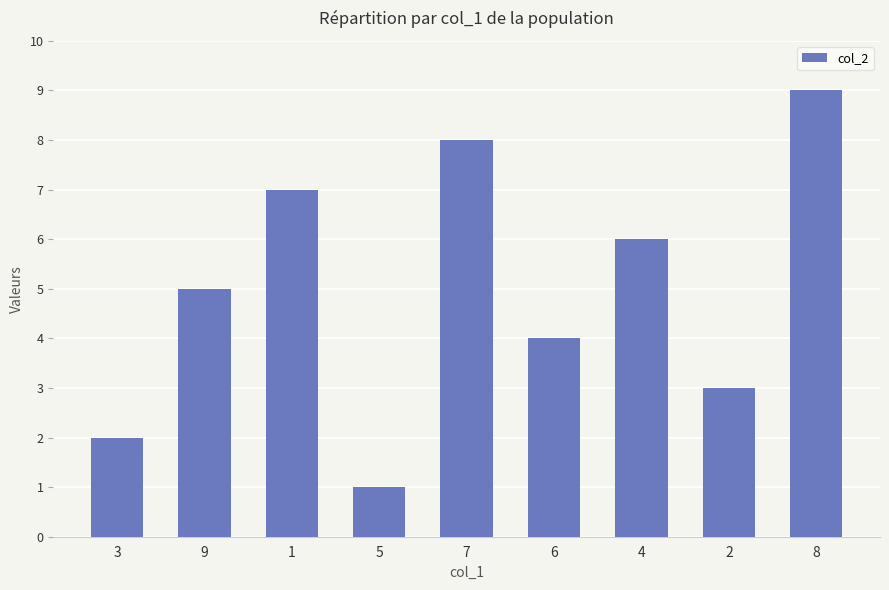

What value does the data have at 4?

6